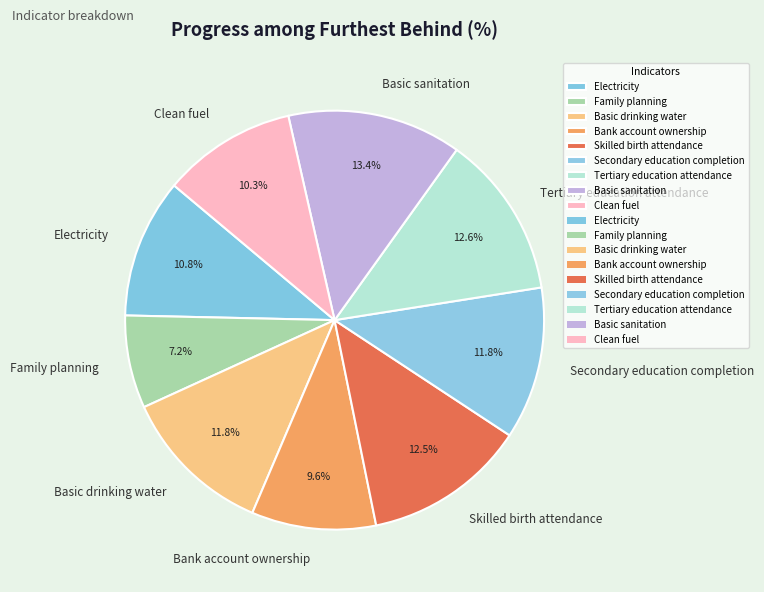

To the nearest percent, what is the difference between the largest and smallest slice percentages?

6%